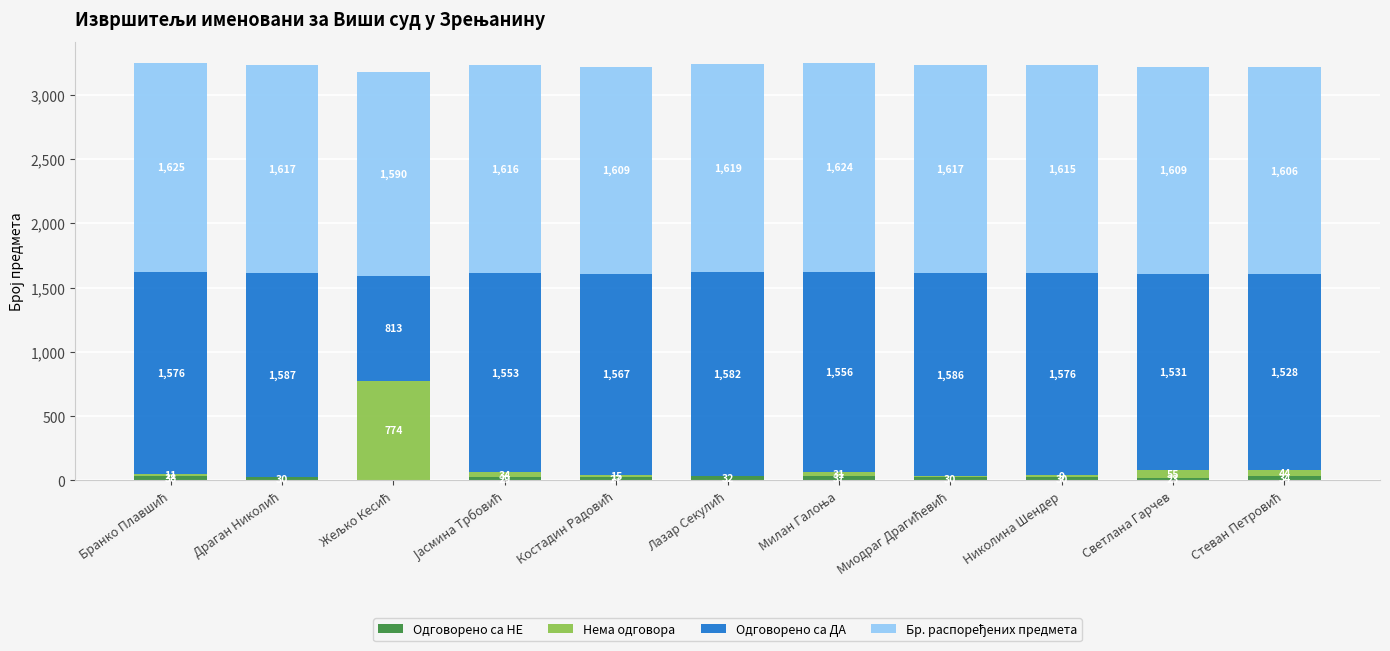

What is the highest value of the Одговорено са НЕ series?

38